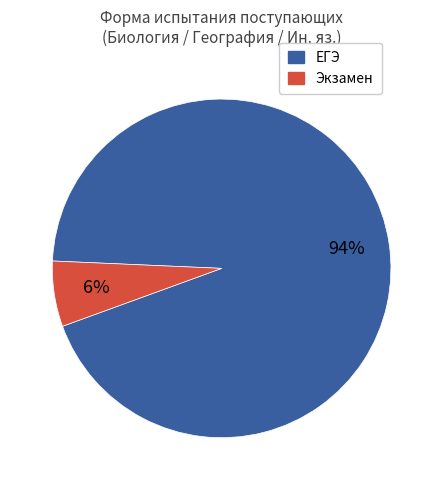

Is it true that Экзамен is 1% of the pie?

False